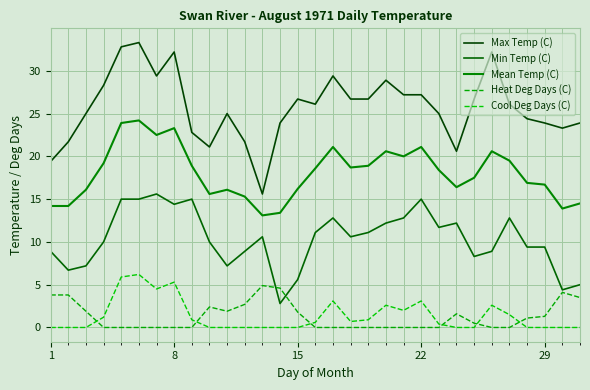

Which series has the widest spread of values?

Max Temp (C)